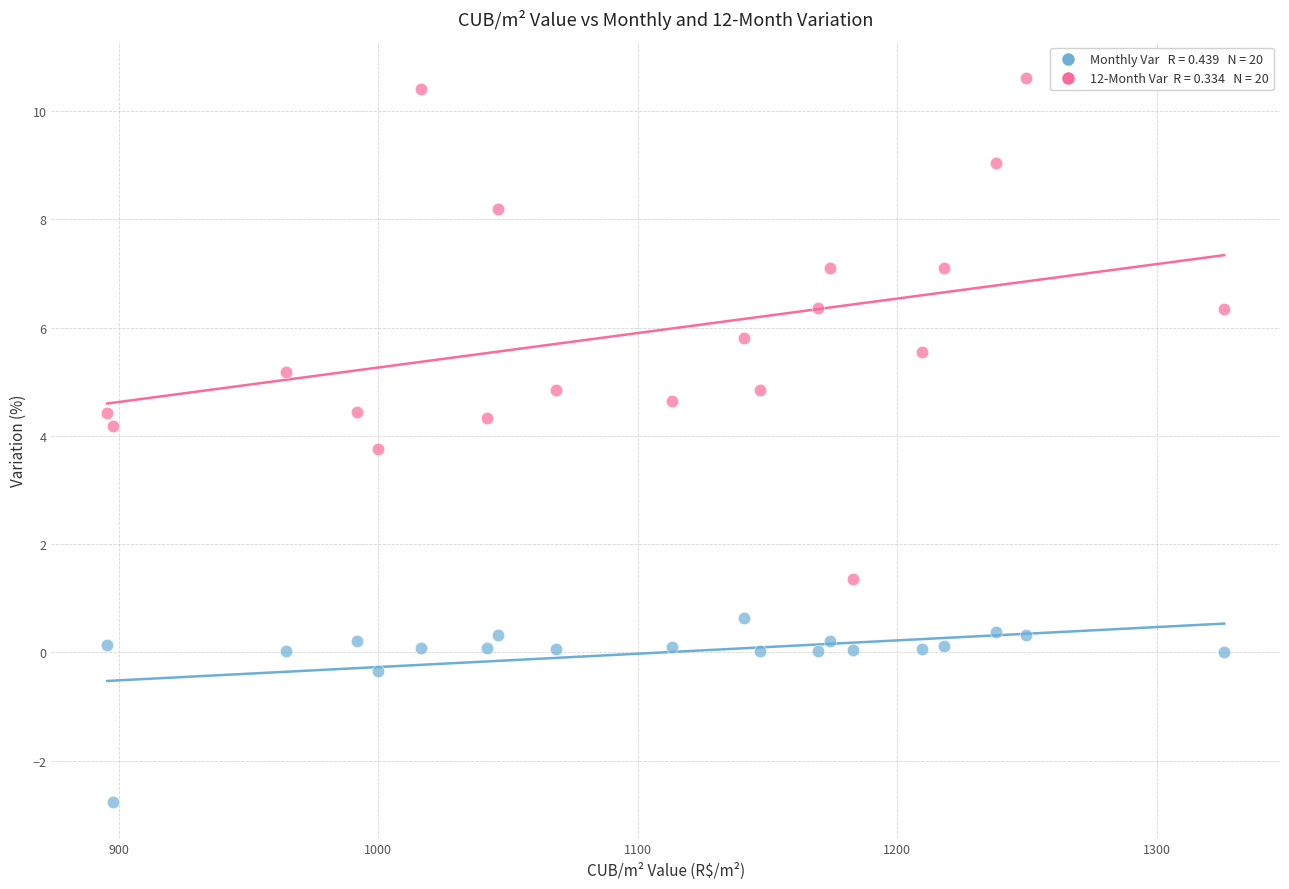

Across all data points, what is the range of X values (max minus min)?

430.5